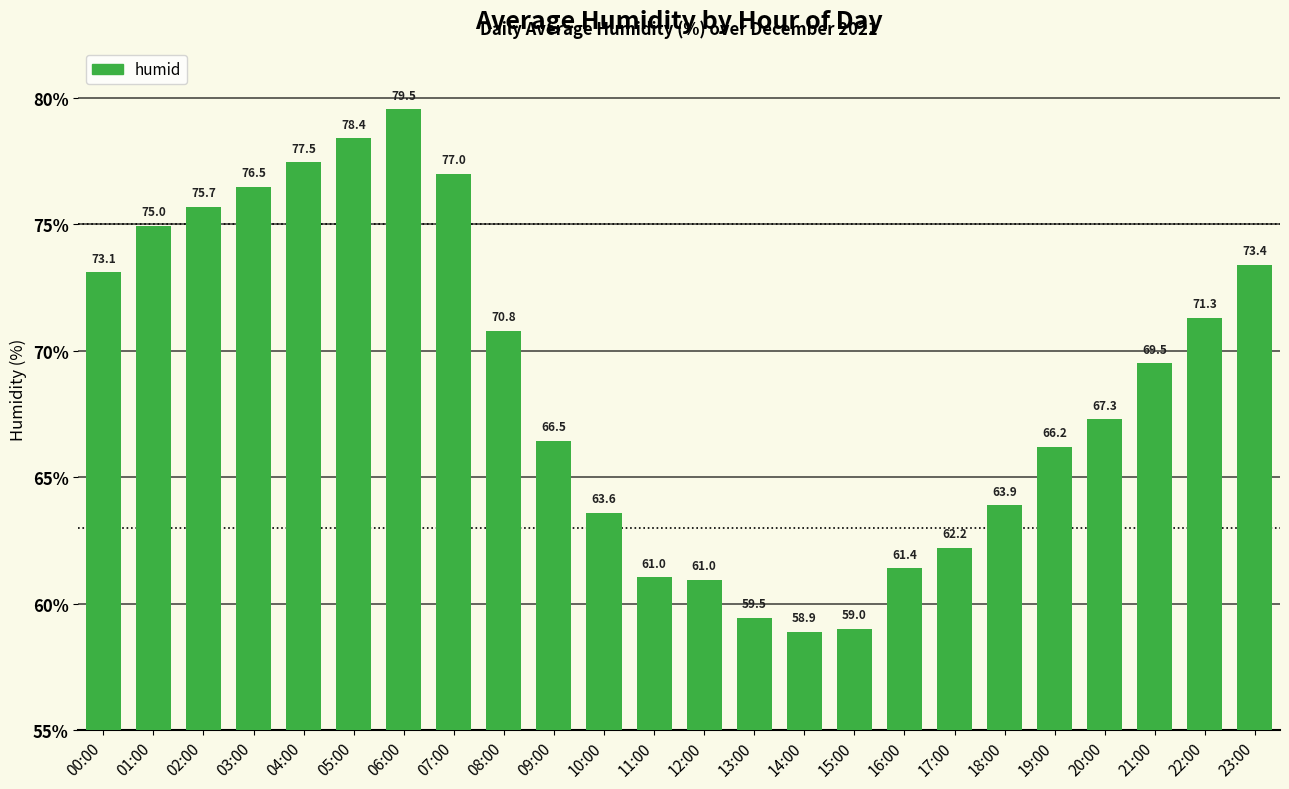

At which category does the chart reach its minimum across all series?

14:00